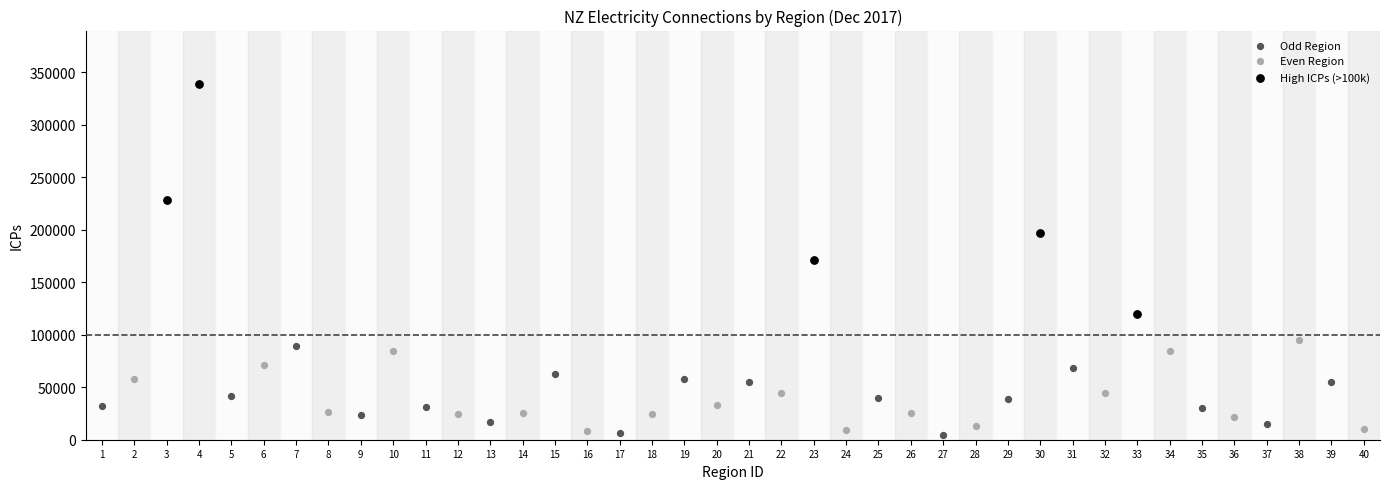

Which series has the largest Y range (max minus min)?

Even Region